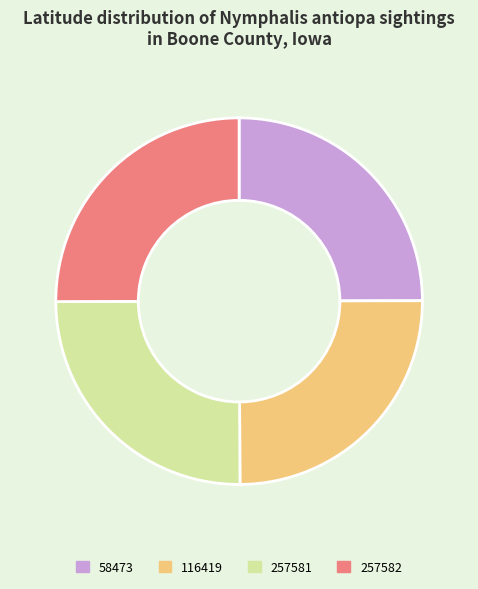

Does 116419 account for over 50% of the chart?

No